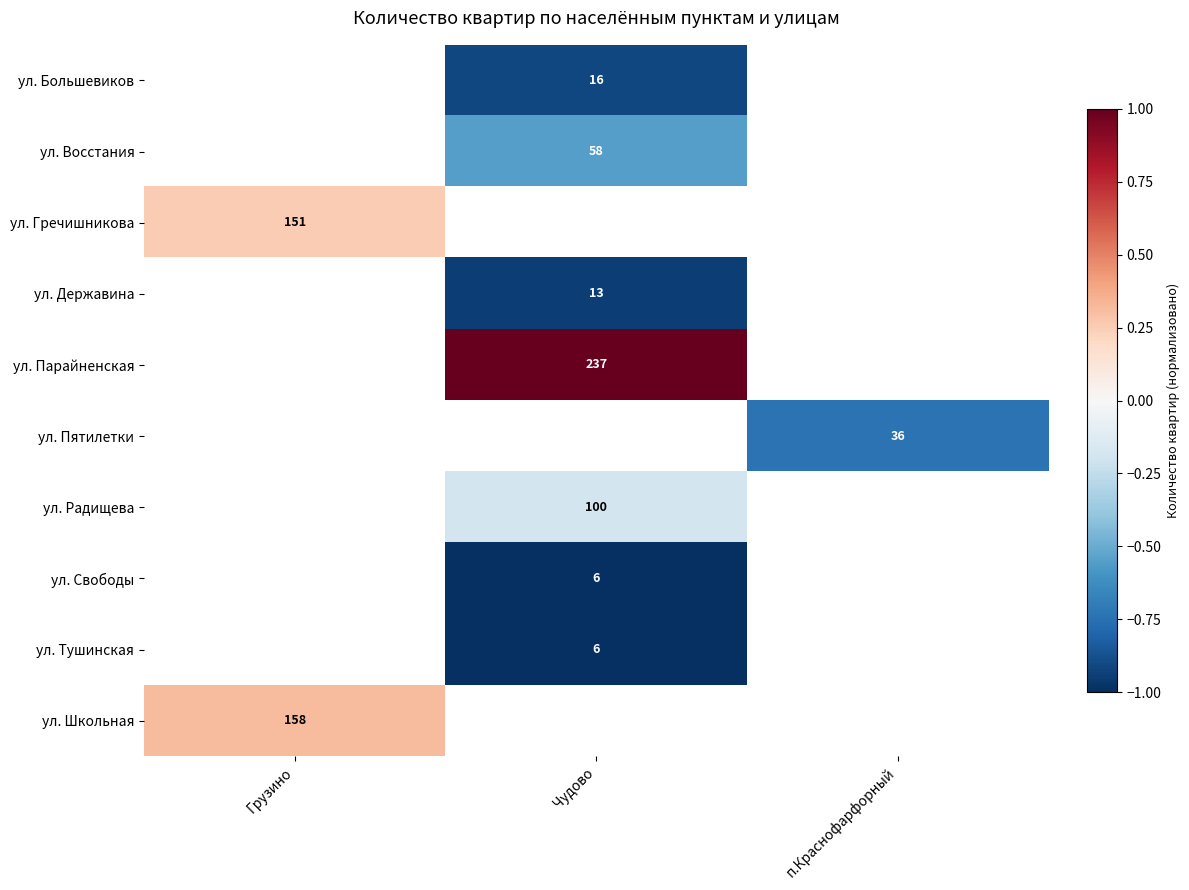

Which series has the widest spread of values?

ул. Гречишникова